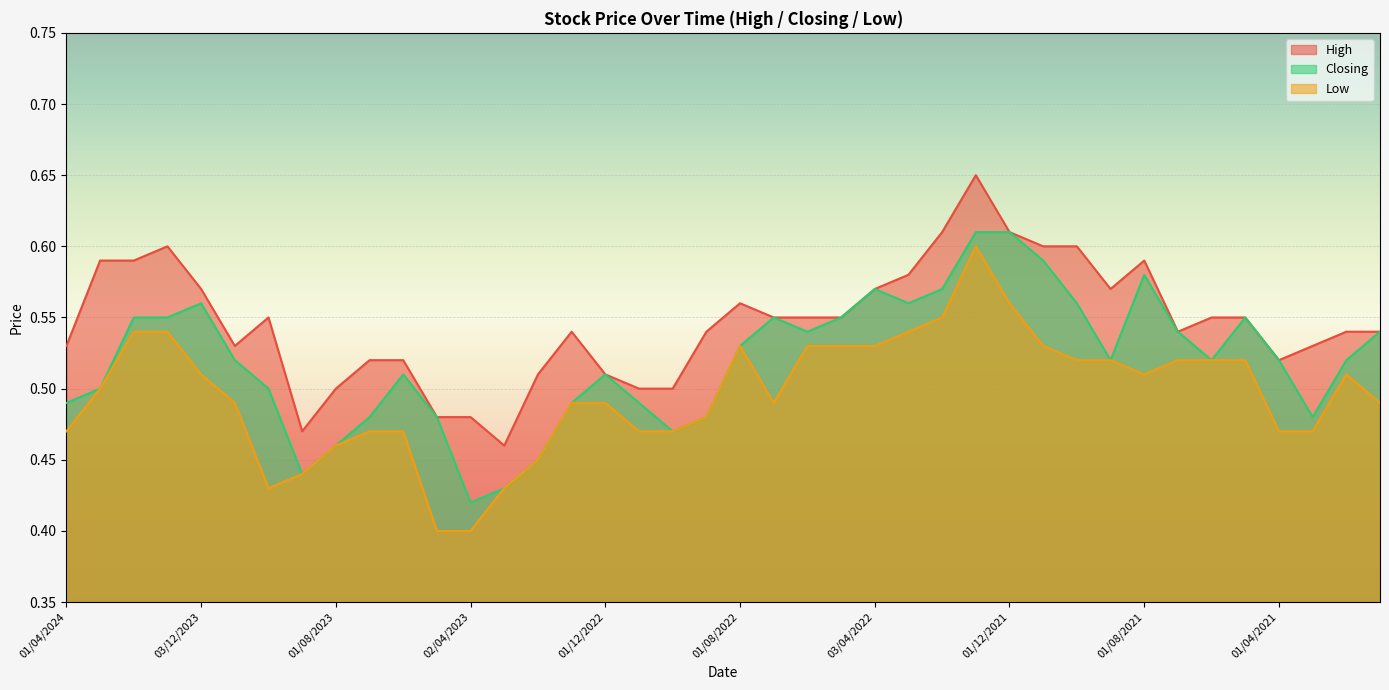

In Low, how many points are higher than both neighbors (excluding endpoints)?

3